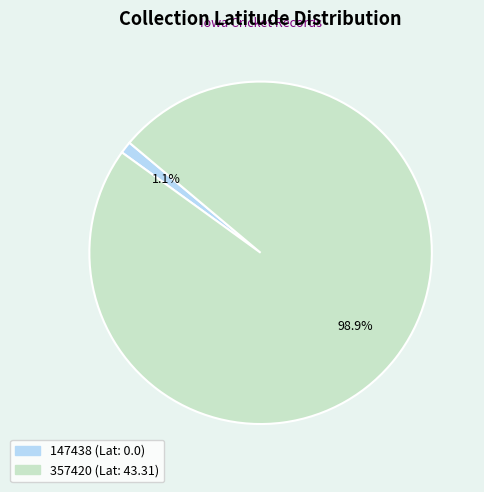

Count the number of slices in the pie.

2